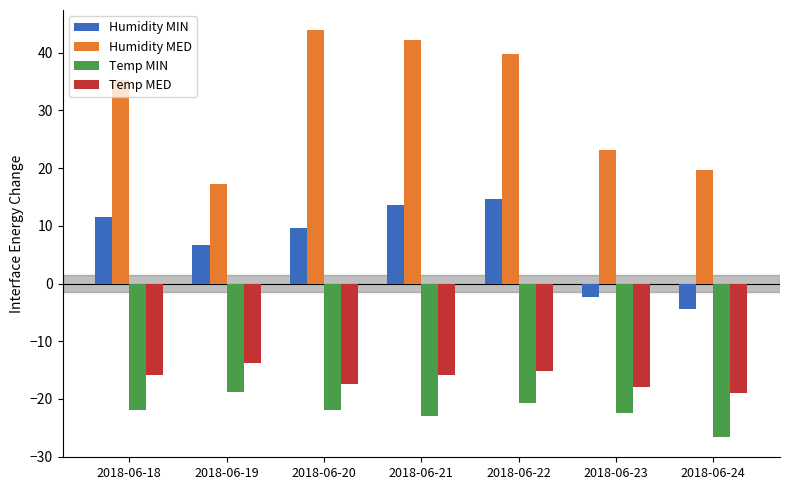

Reading right to left, transcribe all the data shown in this chart.

Humidity MIN: 2018-06-24=-4.4	2018-06-23=-2.4	2018-06-22=14.6	2018-06-21=13.6	2018-06-20=9.6	2018-06-19=6.6	2018-06-18=11.6
Humidity MED: 2018-06-24=19.7	2018-06-23=23.1	2018-06-22=39.8	2018-06-21=42.3	2018-06-20=43.9	2018-06-19=17.3	2018-06-18=35.3
Temp MIN: 2018-06-24=-26.6	2018-06-23=-22.4	2018-06-22=-20.7	2018-06-21=-22.9	2018-06-20=-22.0	2018-06-19=-18.8	2018-06-18=-22.0
Temp MED: 2018-06-24=-19.0	2018-06-23=-17.9	2018-06-22=-15.2	2018-06-21=-15.9	2018-06-20=-17.5	2018-06-19=-13.7	2018-06-18=-15.9